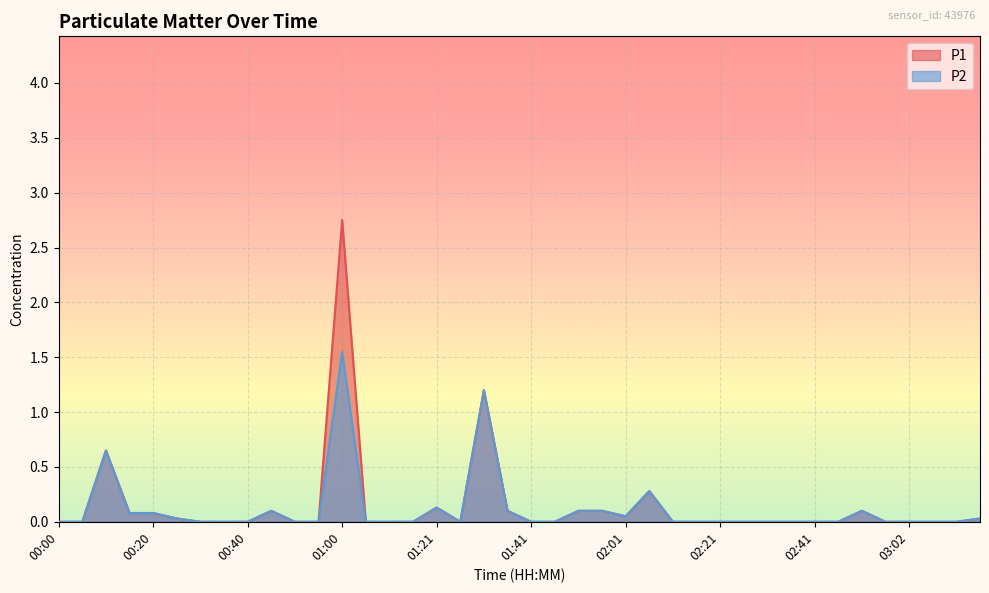

Rank the series at 01:26 from highest to lowest value.

P1, P2